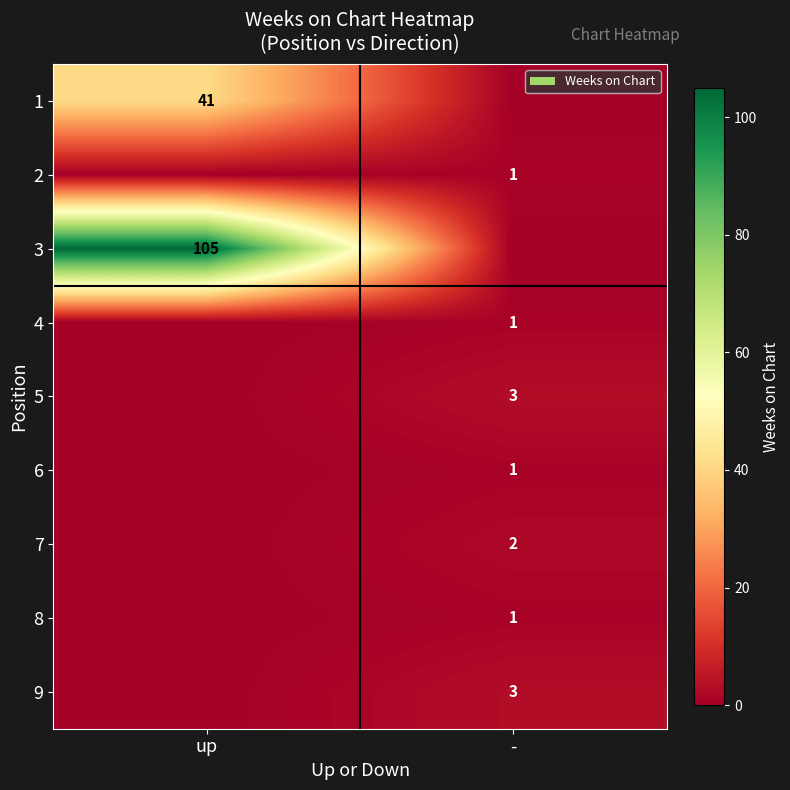

Is the value of 6 at - greater than the value of 9 at -?

No